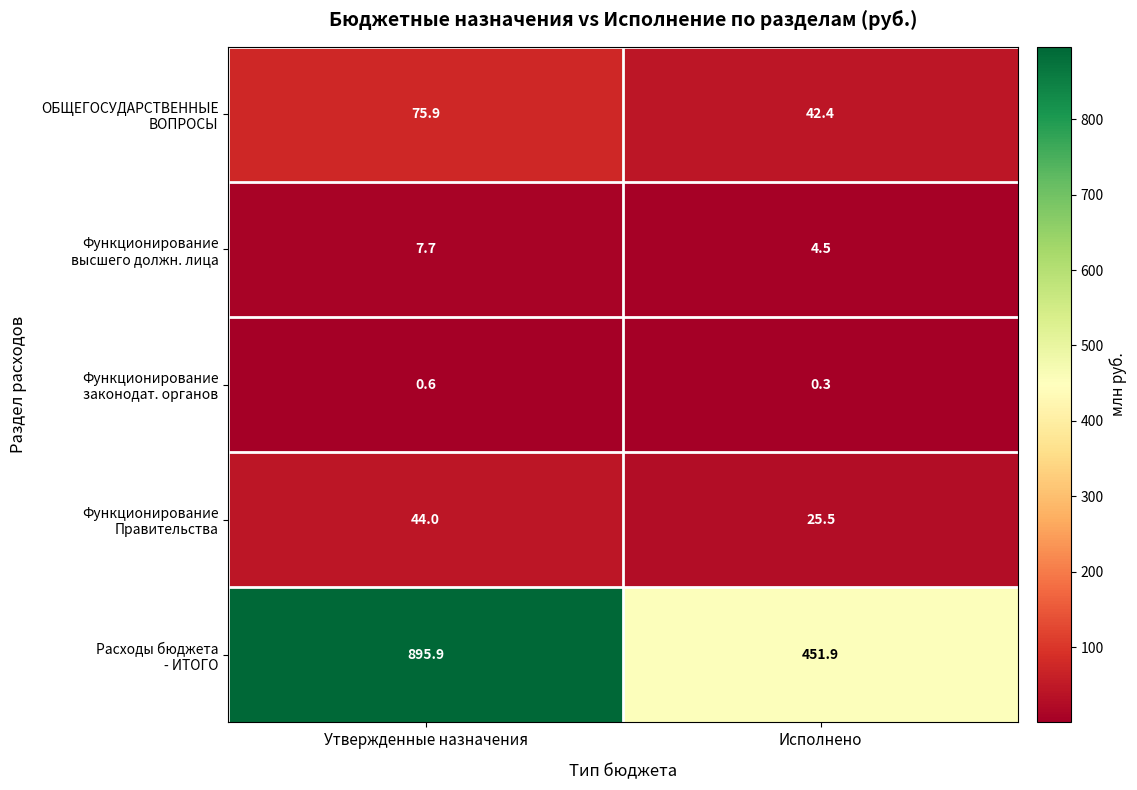

What is the difference between the highest and lowest values at Исполнено?

451.6